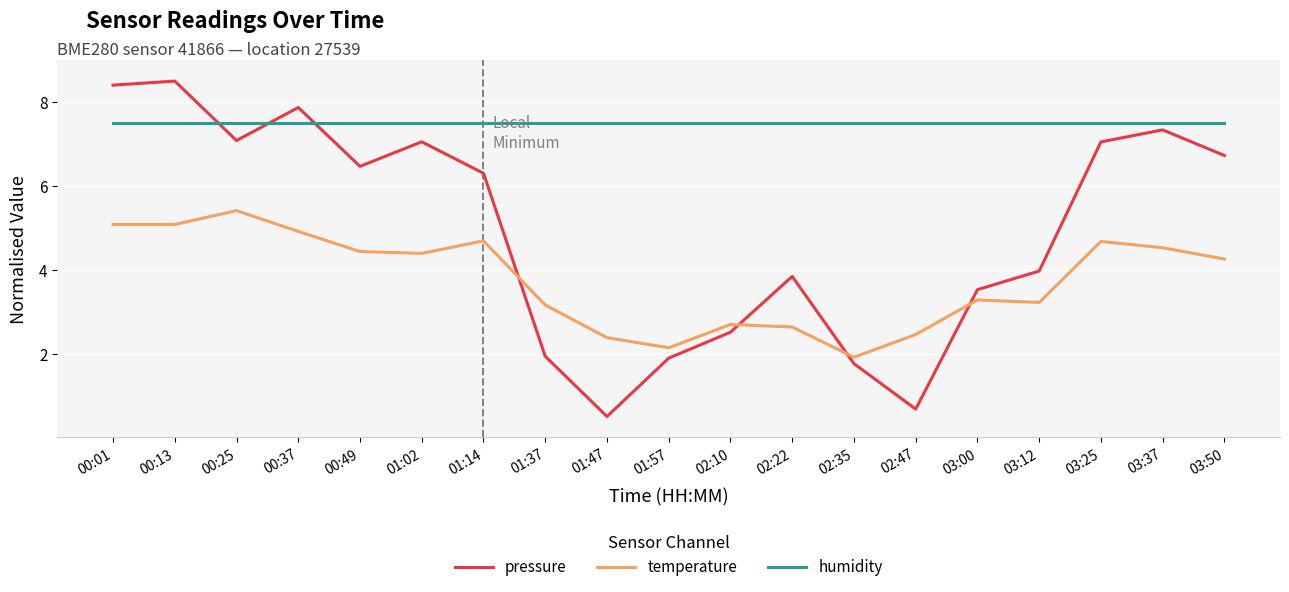

True or false: temperature has more than 1 points higher than both neighbors.

True